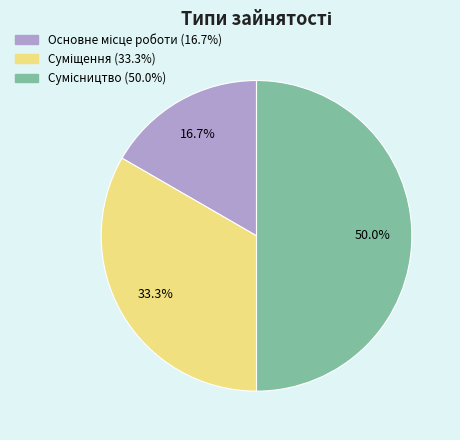

Does any single category account for the majority?

No